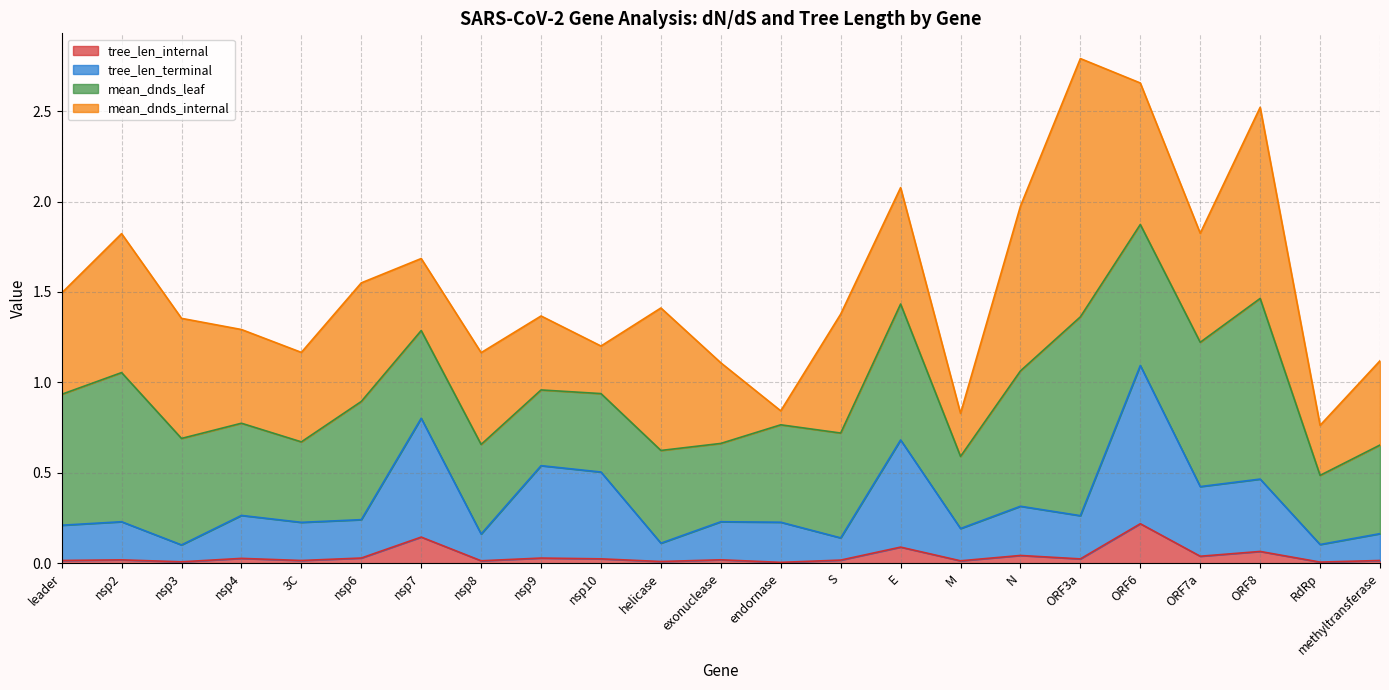

What position from the left is ORF3a?

18